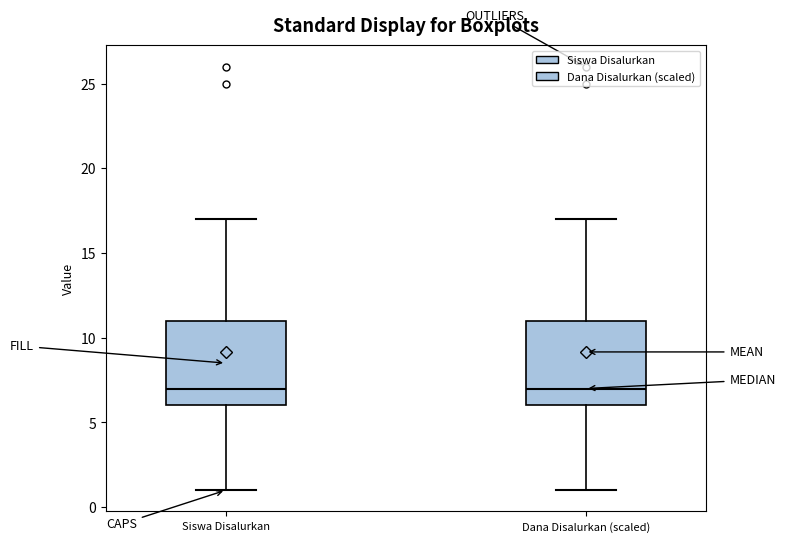

Reading left to right, read every box against the y-axis: the position of its median line, the range the box covers, and the ends of its whiskers. The values are not printed on the chart, so give them approximately, as read against the axis.

Siswa Disalurkan: median 7, box 6 to 11, whiskers 1 to 17
Dana Disalurkan (scaled): median 7, box 6 to 11, whiskers 1 to 17